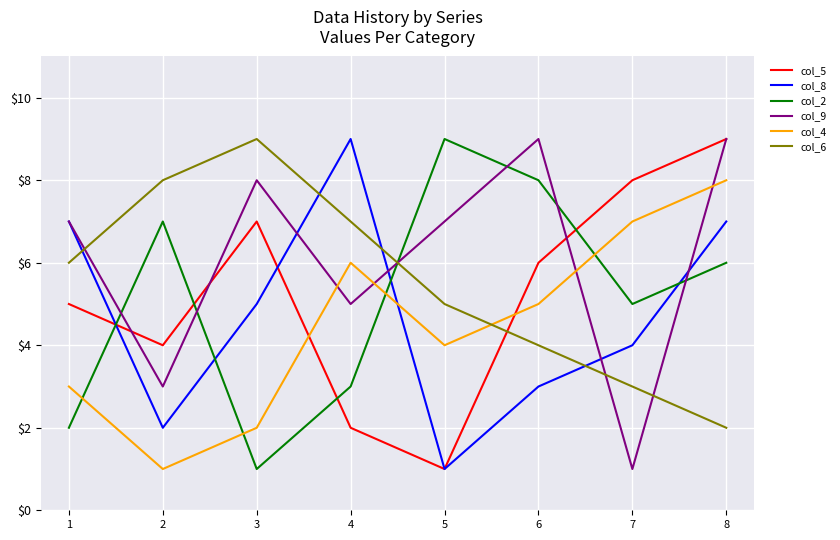

Between 2 and 4, which series saw the biggest shift?

col_8